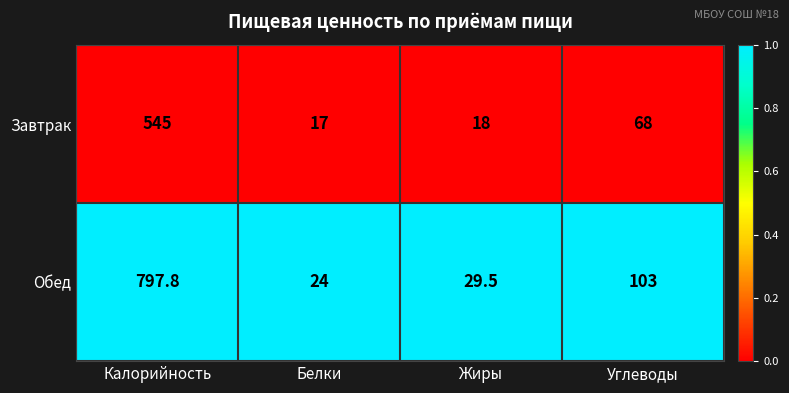

Between Калорийность and Белки, which series saw the biggest shift?

Обед